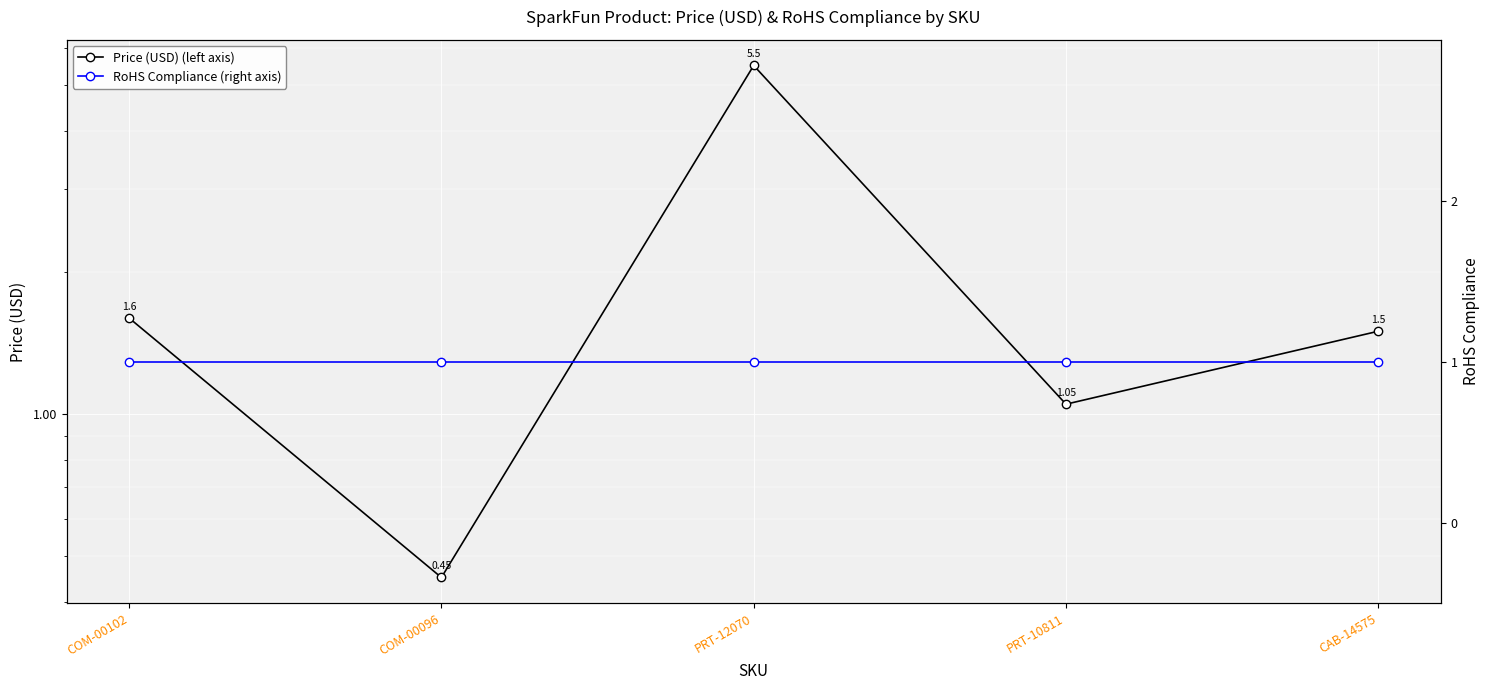

Where is the first local maximum for Price (USD) (left axis)?

PRT-12070